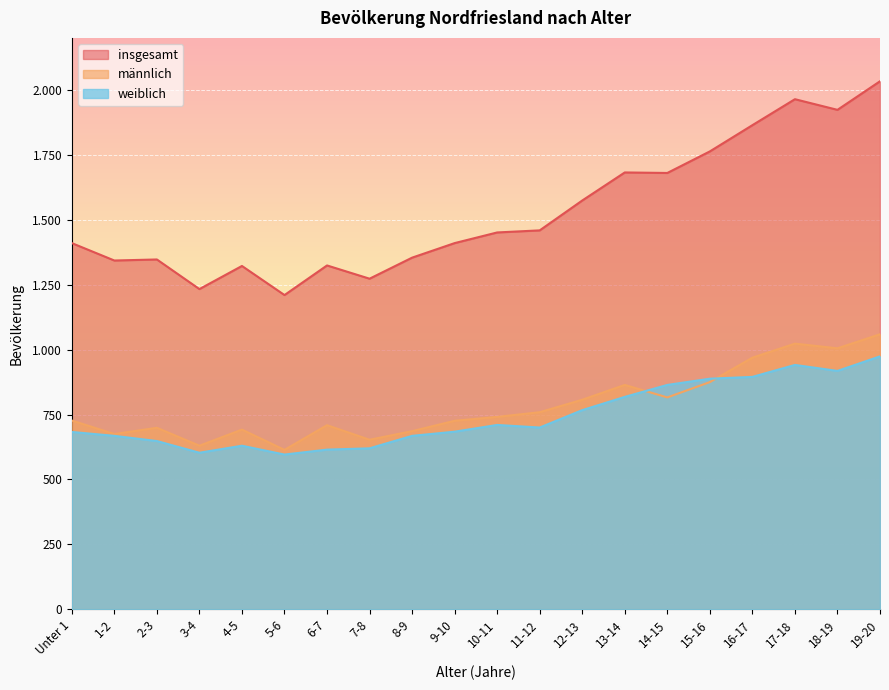

True or false: weiblich has more than 2 points higher than both neighbors.

True